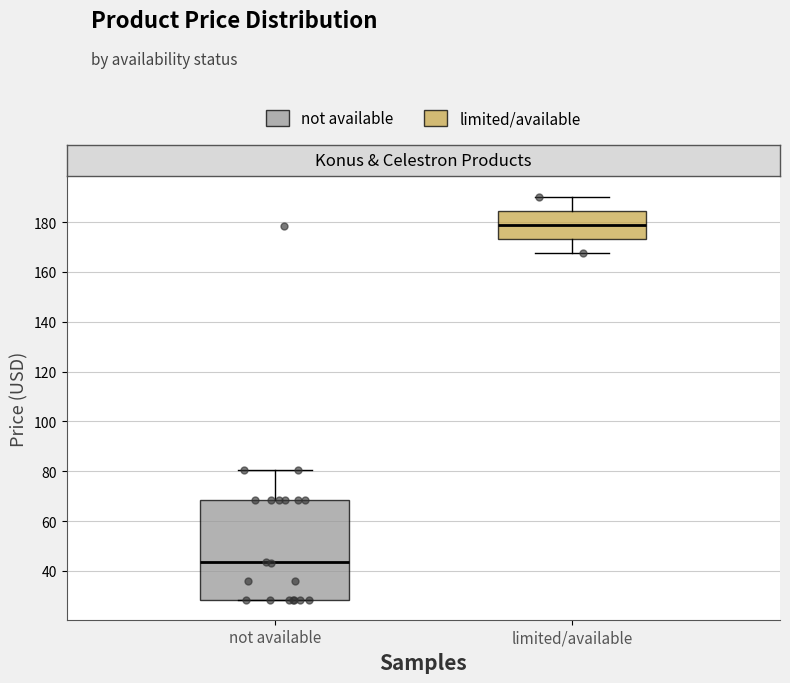

Which box's median line is the highest?

limited/available